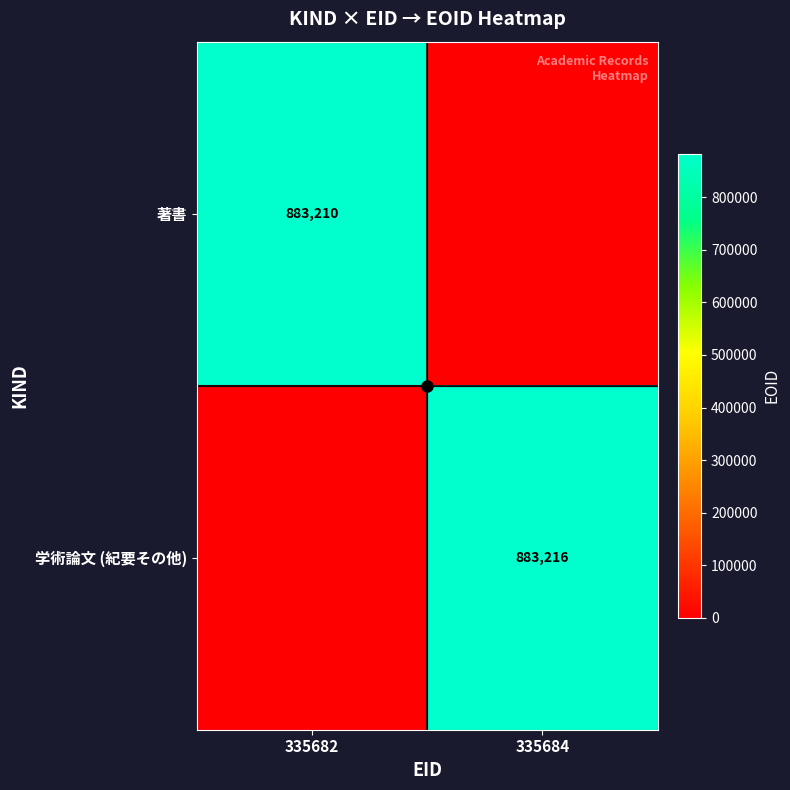

Where is 学術論文 (紀要その他) nearest to the value 441608?

335682